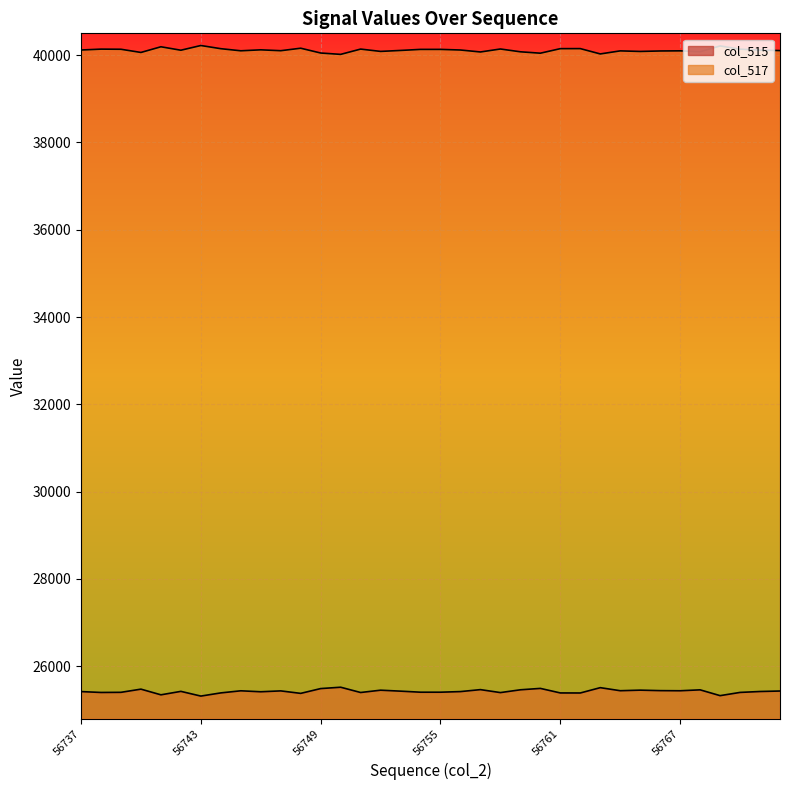

What is the lowest value of the col_515_line series?

25314